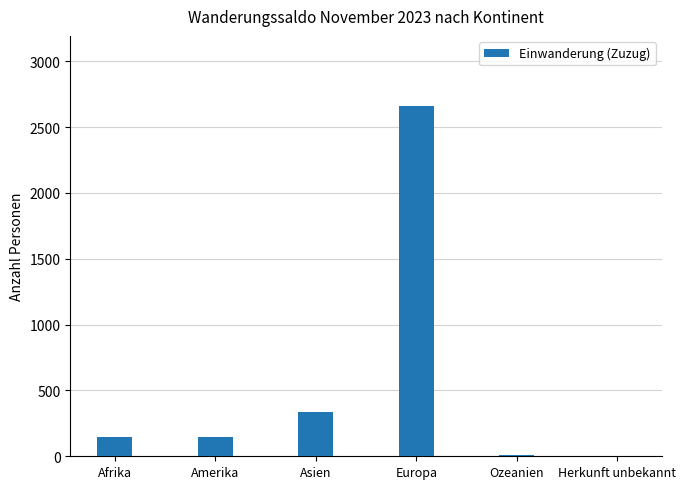

What is the sum of all values?

3303